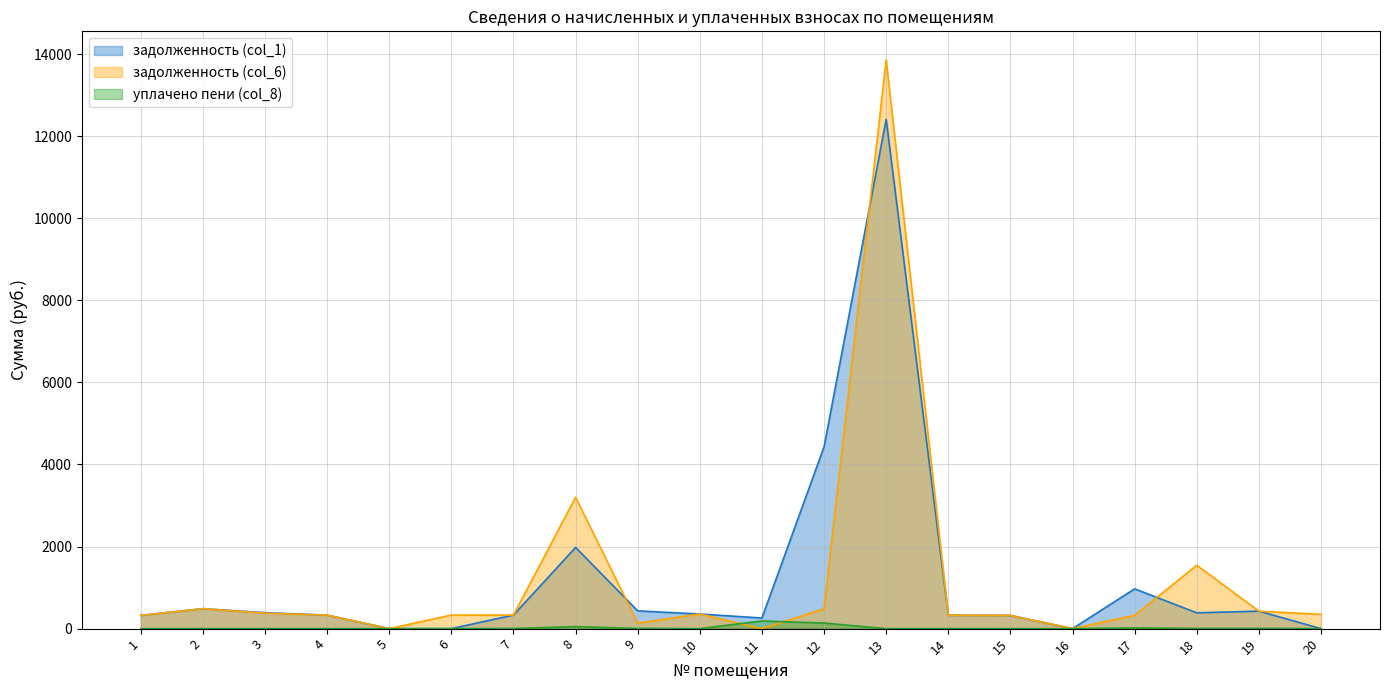

Is the value of уплачено пени (col_8) at 18 greater than the value of задолженность (col_6) at 13?

No